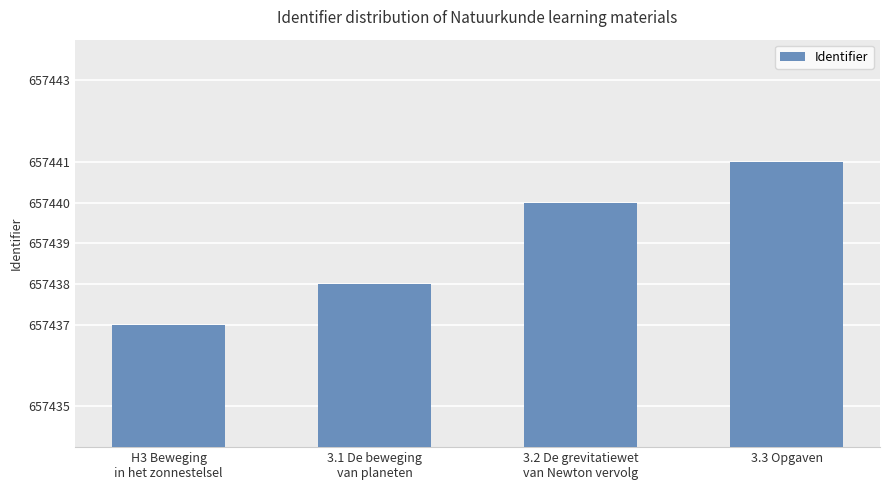

What is the change in value from 3.1 De beweging
van planeten to 3.3 Opgaven?

+3